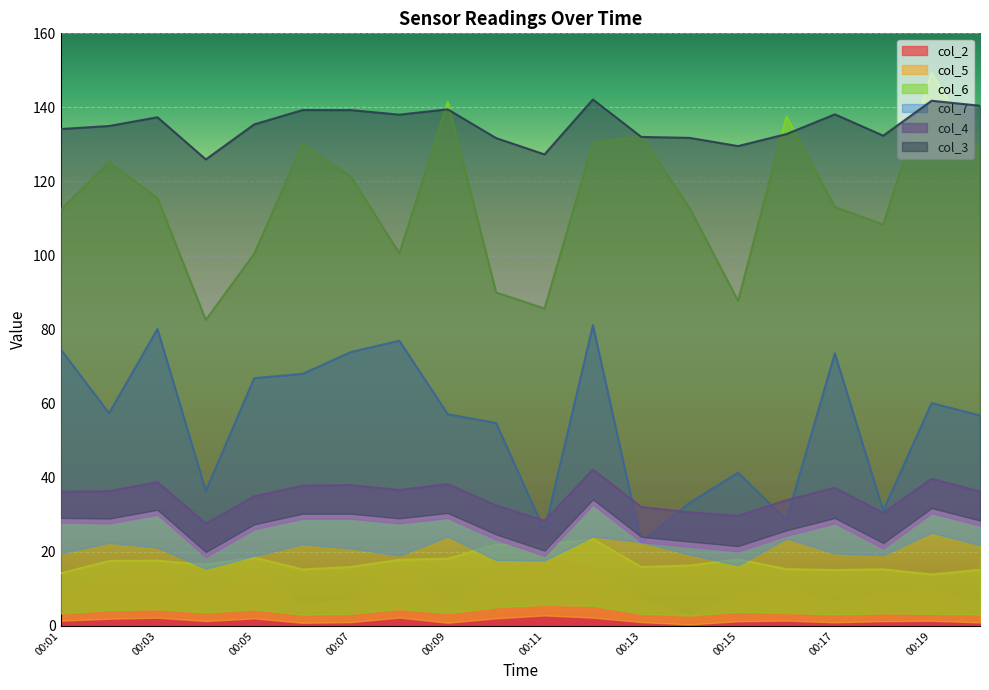

At which label does col_2 reach its peak?

00:11